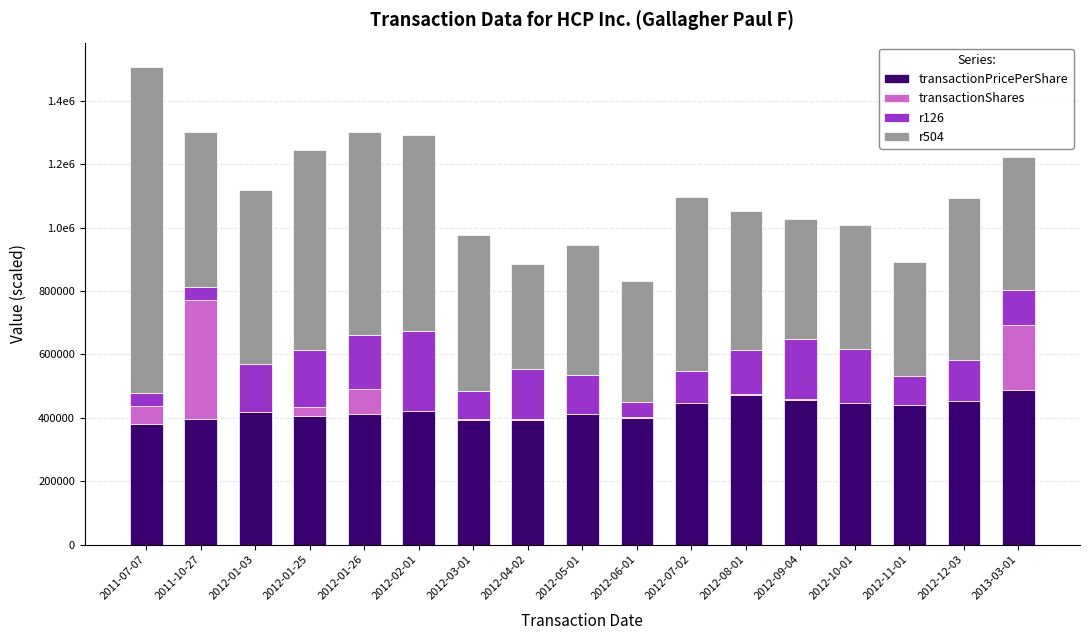

What are all the series names shown in the legend?

transactionPricePerShare, transactionShares, r126, r504